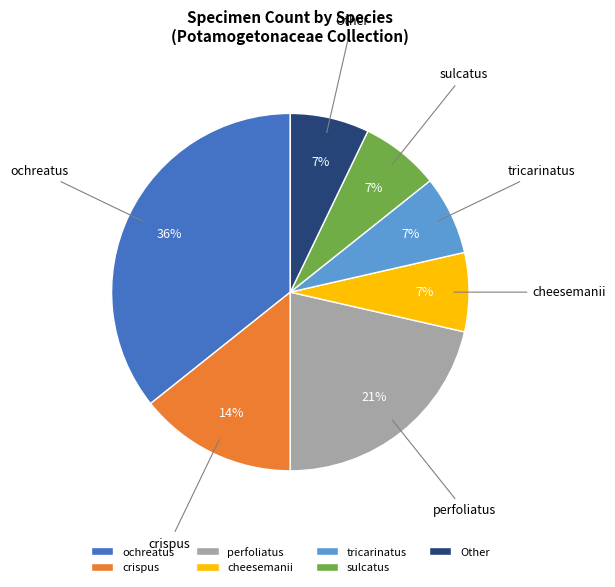

Combined, do sulcatus and crispus account for over 50%?

No